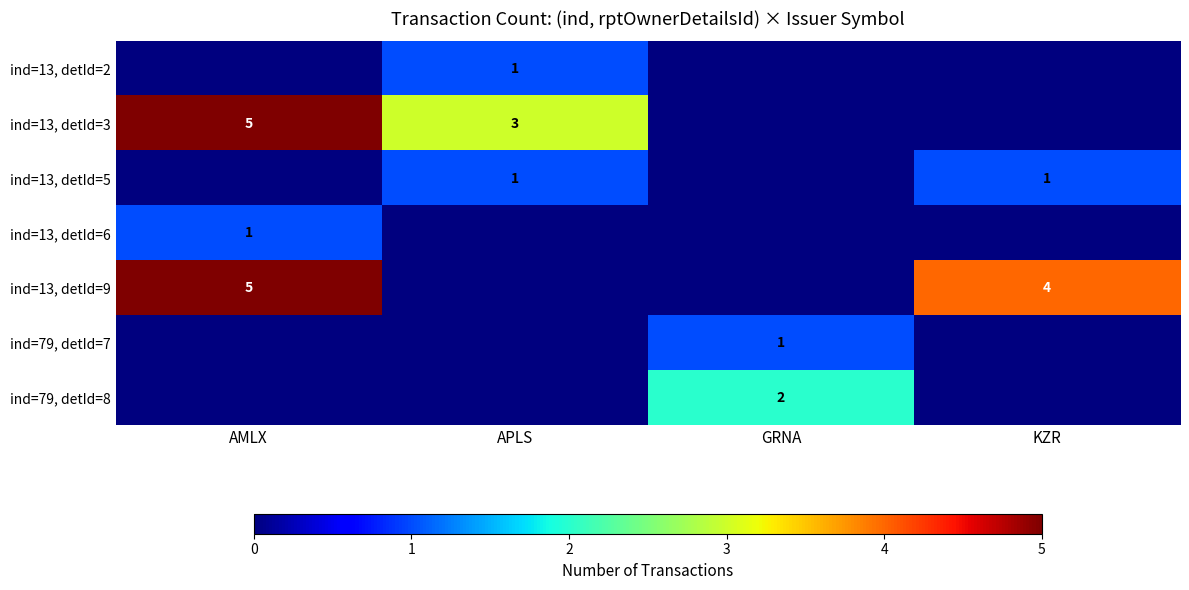

Is the value of ind=13, detId=6 at AMLX greater than the value of ind=79, detId=8 at GRNA?

No